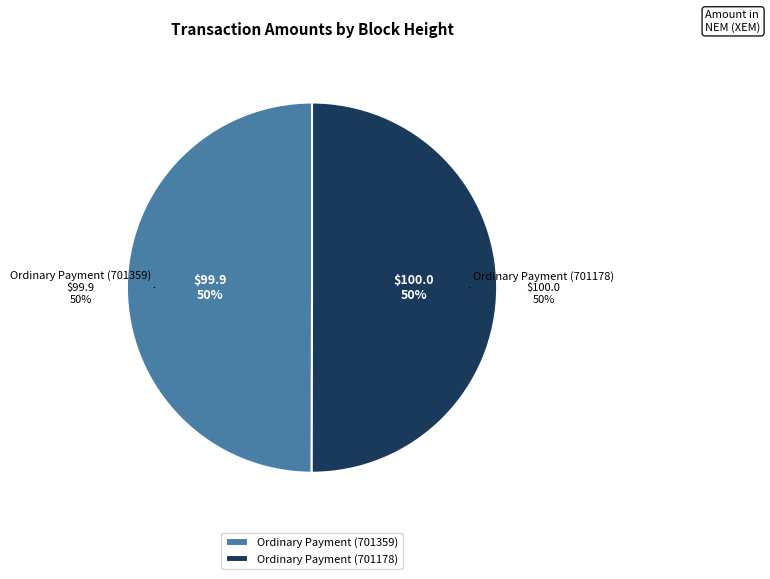

Rank the categories by value from highest to lowest.

Ordinary Payment (701178), Ordinary Payment (701359)